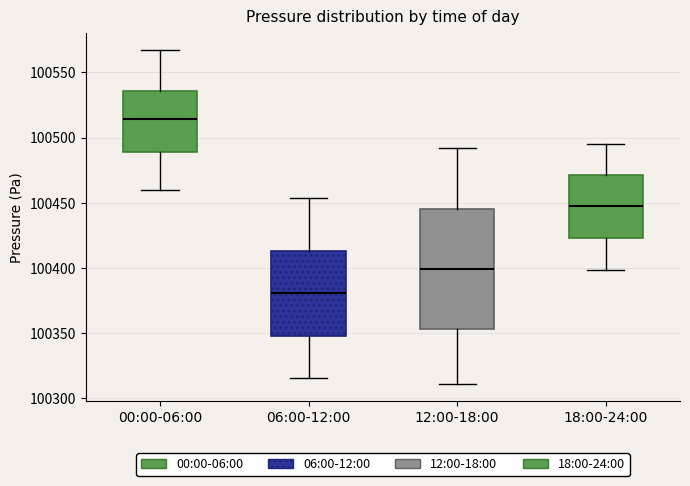

Reading left to right, read every box against the y-axis: the position of its median line, the range the box covers, and the ends of its whiskers. The values are not printed on the chart, so give them approximately, as read against the axis.

00:00-06:00: median 100515, box 100490 to 100535, whiskers 100460 to 100570
06:00-12:00: median 100380, box 100350 to 100415, whiskers 100315 to 100455
12:00-18:00: median 100400, box 100355 to 100445, whiskers 100310 to 100490
18:00-24:00: median 100445, box 100425 to 100470, whiskers 100400 to 100495